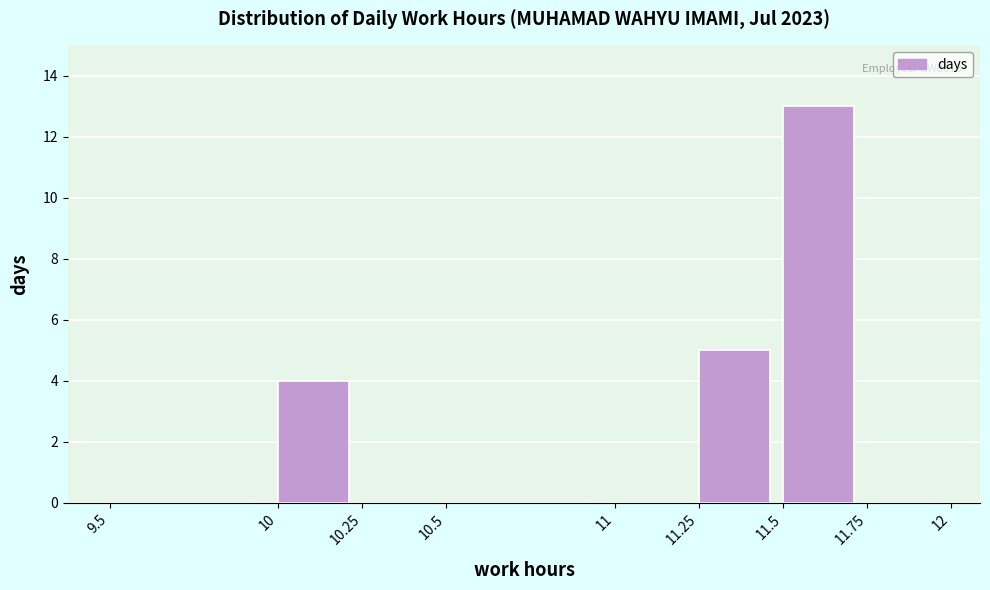

Over which range of the x-axis is the bar tallest?

11.5 to 11.75